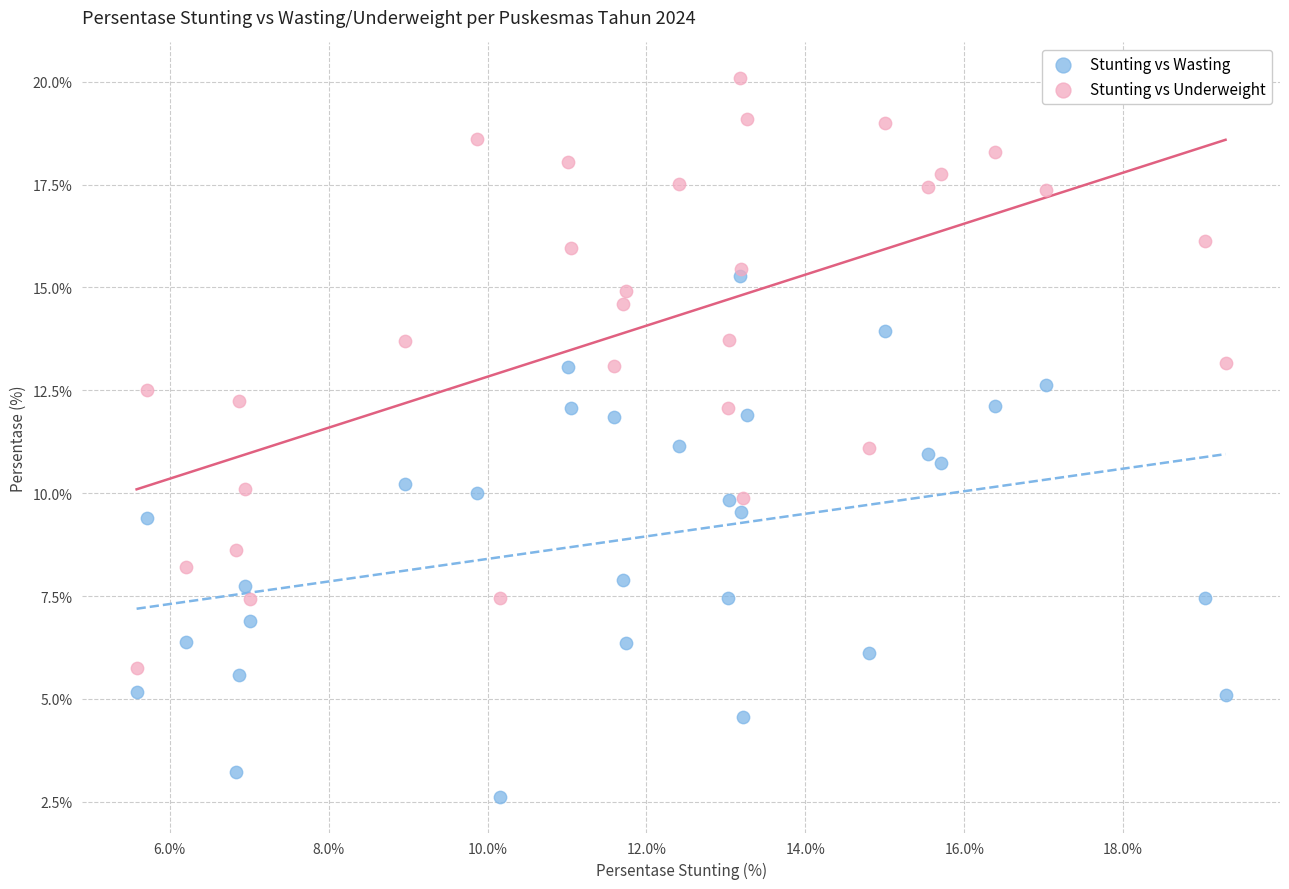

What are all the series names shown in the legend?

Stunting vs Wasting, Stunting vs Underweight